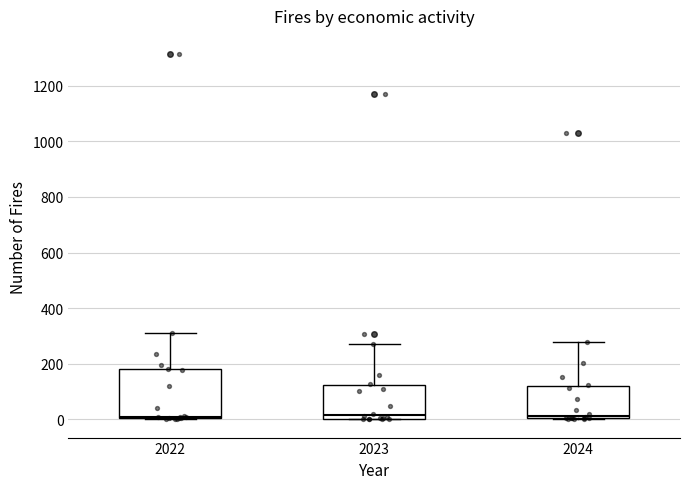

Reading left to right, read every box against the y-axis: the position of its median line, the range the box covers, and the ends of its whiskers. The values are not printed on the chart, so give them approximately, as read against the axis.

2022: median 20, box 0 to 180, whiskers 0 to 320
2023: median 20, box 0 to 120, whiskers 0 to 280
2024: median 20, box 0 to 120, whiskers 0 to 280